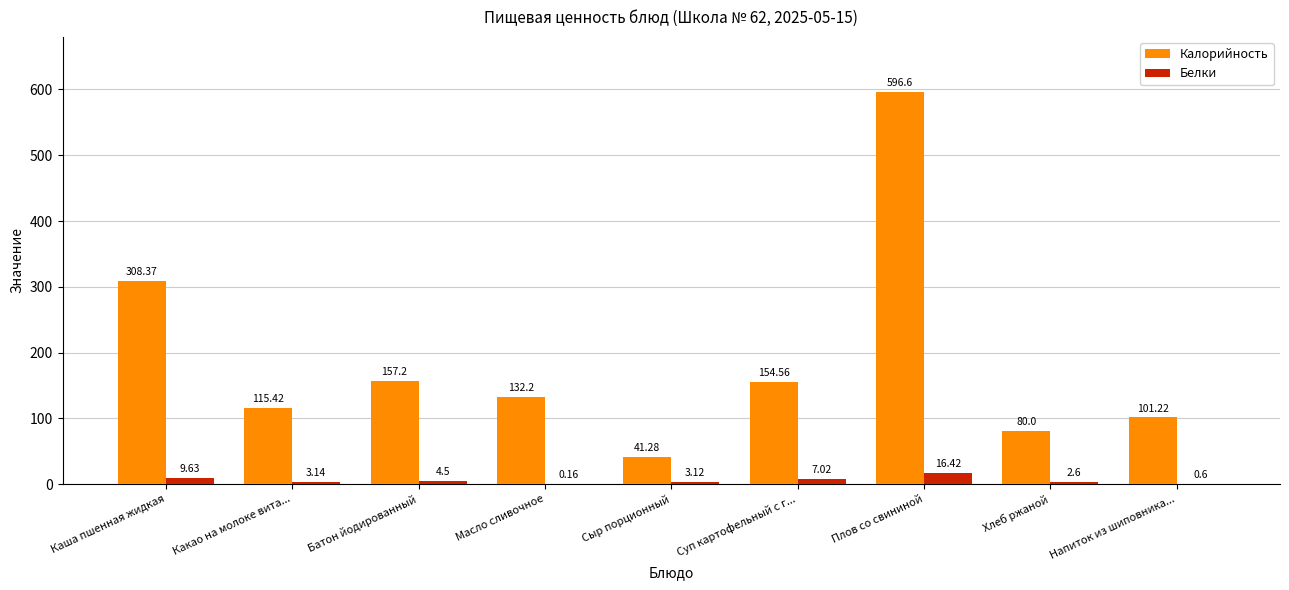

At which category does the chart reach its peak across all series?

Плов со свининой